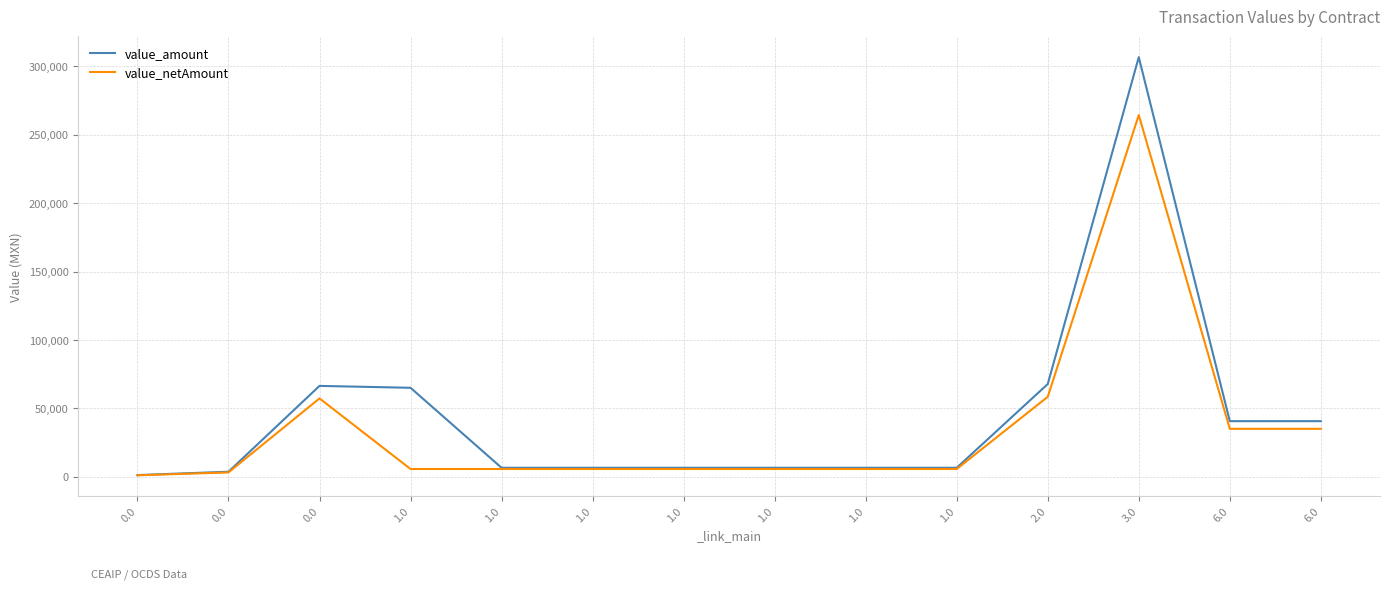

Reading right to left, transcribe all the data shown in this chart.

value_amount: 6.0=40600.0	6.0=40600.0	3.0=306800.0	2.0=67740.5	1.0=6500.0	1.0=6500.0	1.0=6500.0	1.0=6500.0	1.0=6500.0	1.0=6500.0	1.0=65000.0	0.0=66384.5	0.0=3613.4	0.0=1158.8
value_netAmount: 6.0=35000.0	6.0=35000.0	3.0=264482.8	2.0=58397.0	1.0=5603.4	1.0=5603.4	1.0=5603.4	1.0=5603.4	1.0=5603.4	1.0=5603.4	1.0=5603.4	0.0=57228.0	0.0=3115.0	0.0=999.0